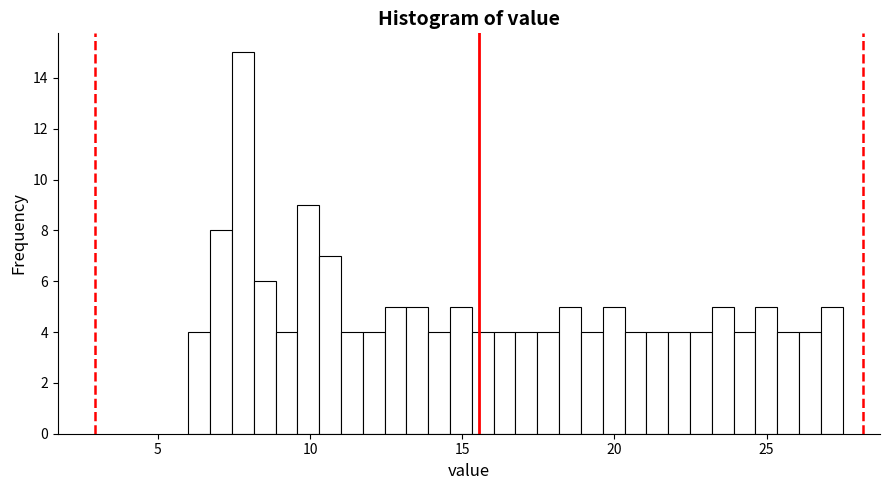

Read against the x-axis, roughly where is the centre of the tallest bar?

8.0